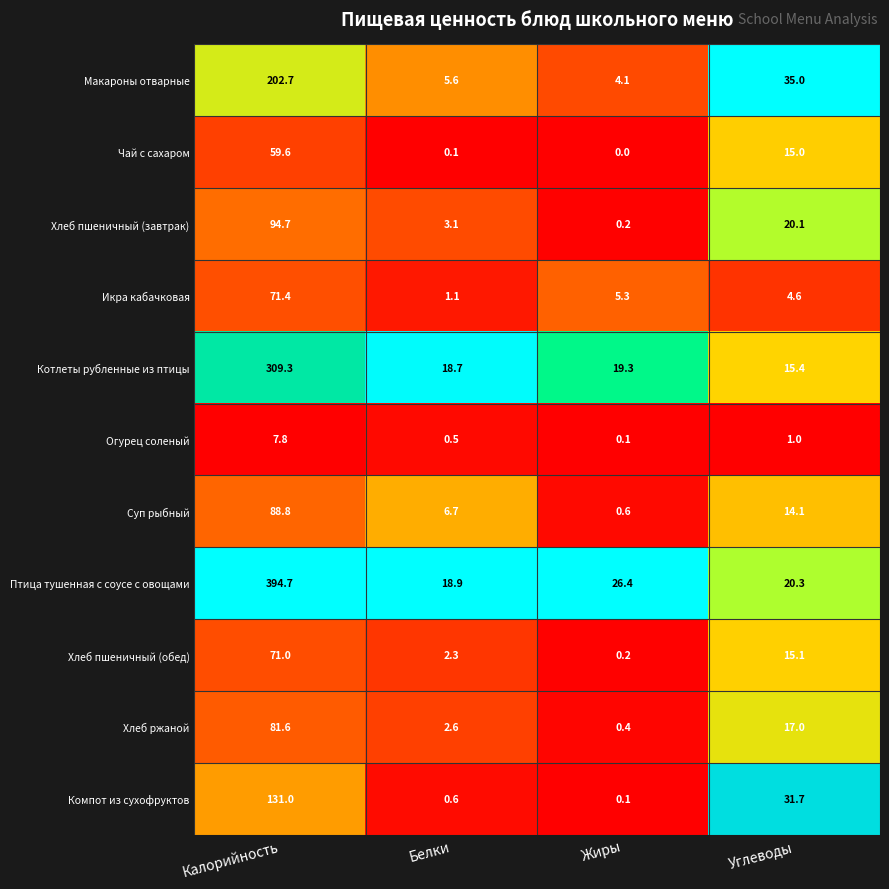

Which label corresponds to the smallest value in the chart?

Жиры